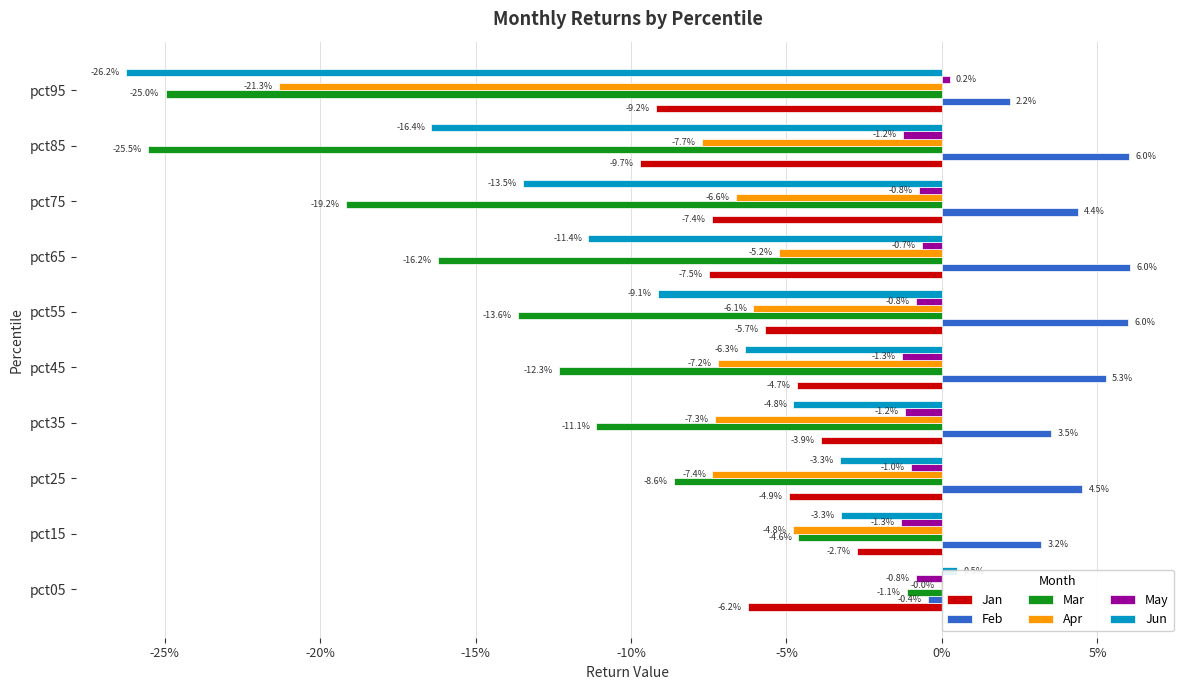

Which series has the largest total across all categories?

Feb